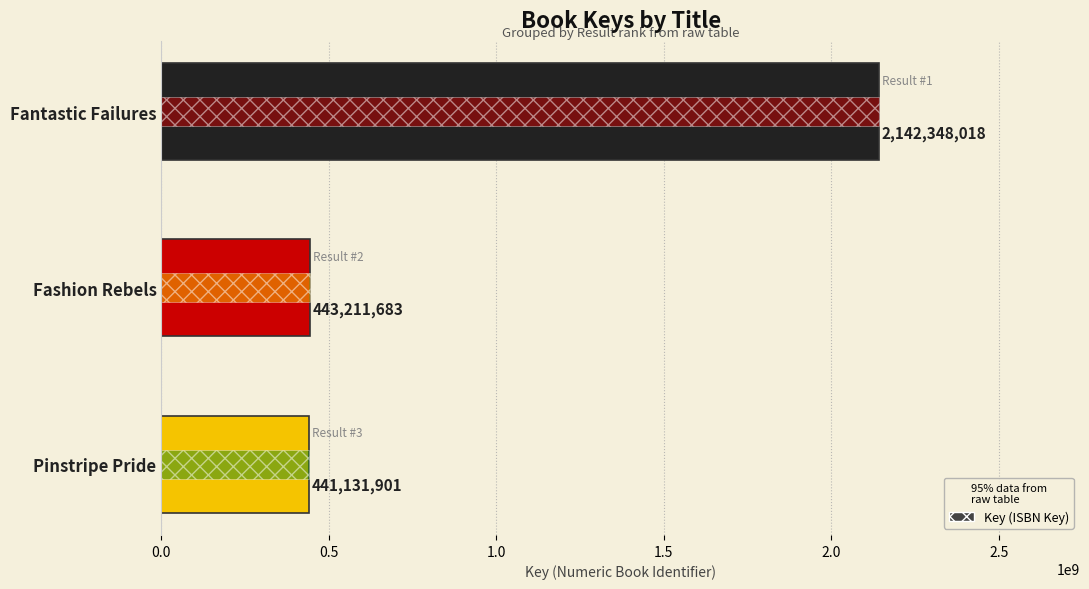

Reading left to right, list all the values displayed in this chart.

2142348018	443211683	441131901